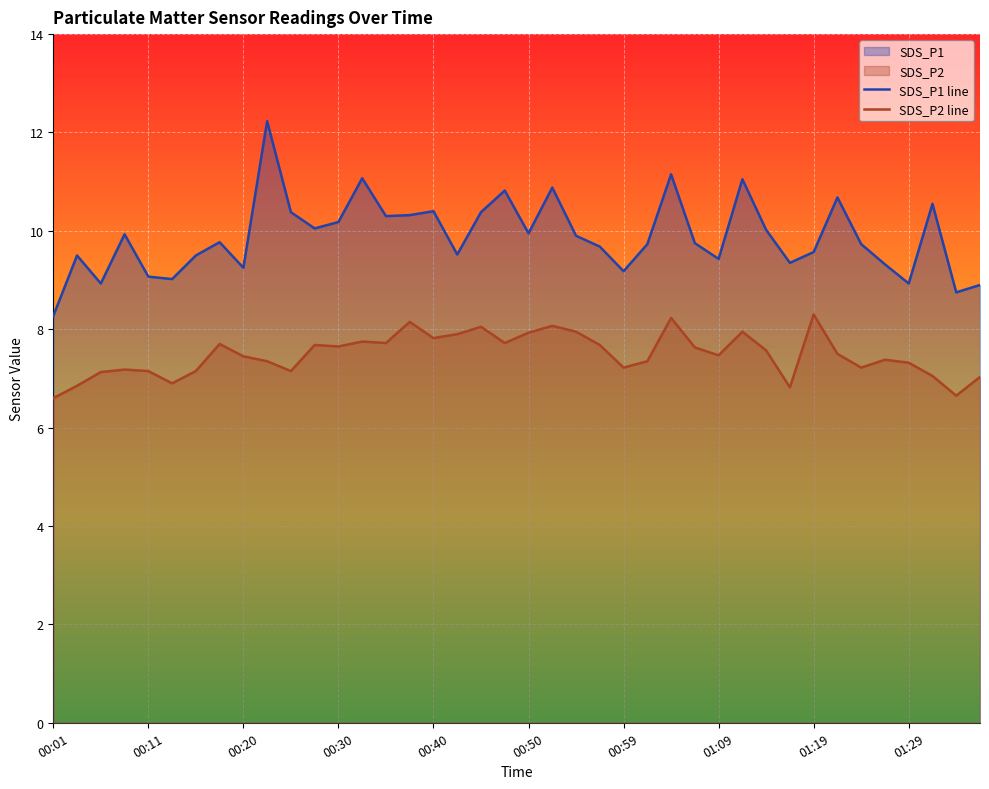

True or false: SDS_P1 line and SDS_P2 line intersect in this chart.

False